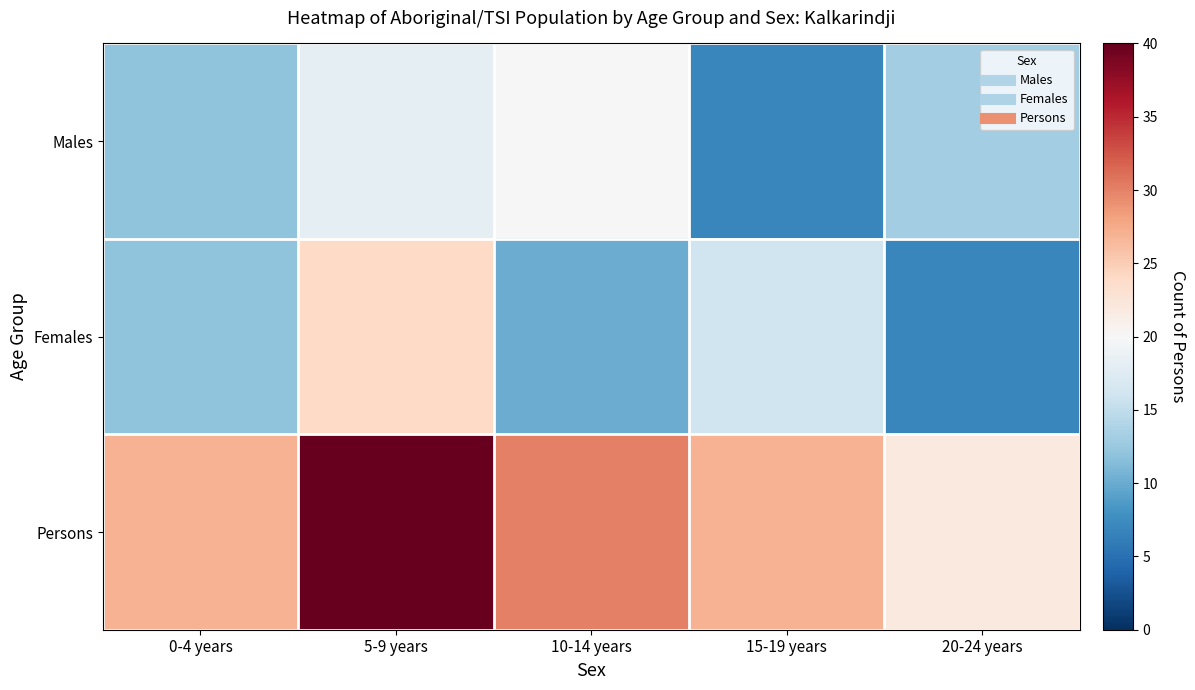

List the series in order of their peak value, highest first.

Persons, Females, Males